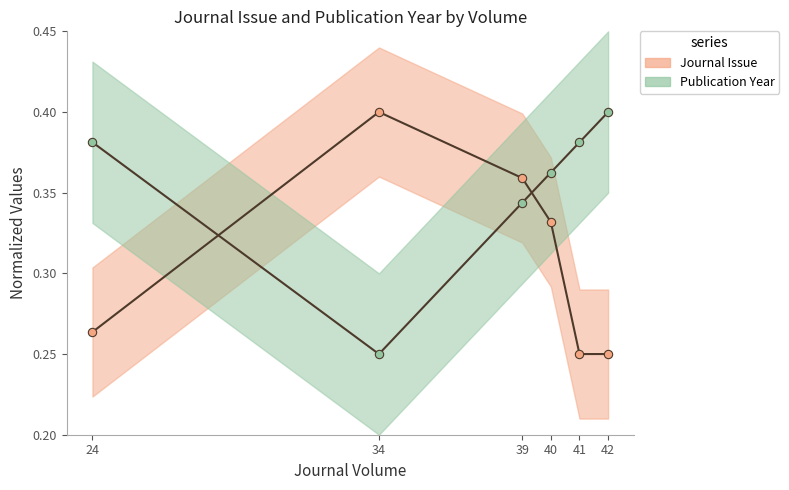

At which category does the chart reach its minimum across all series?

41